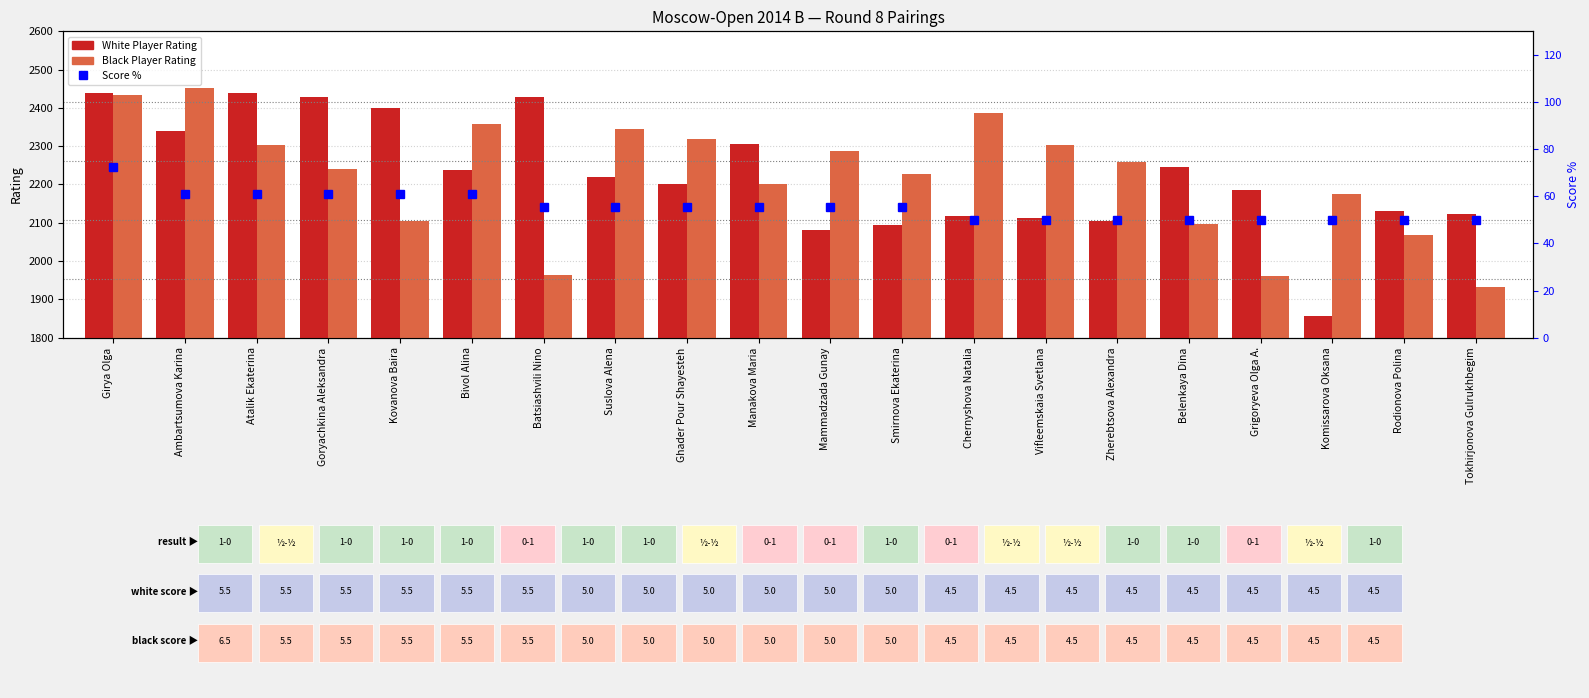

What is the sum of all White Player Rating values?

44494.0